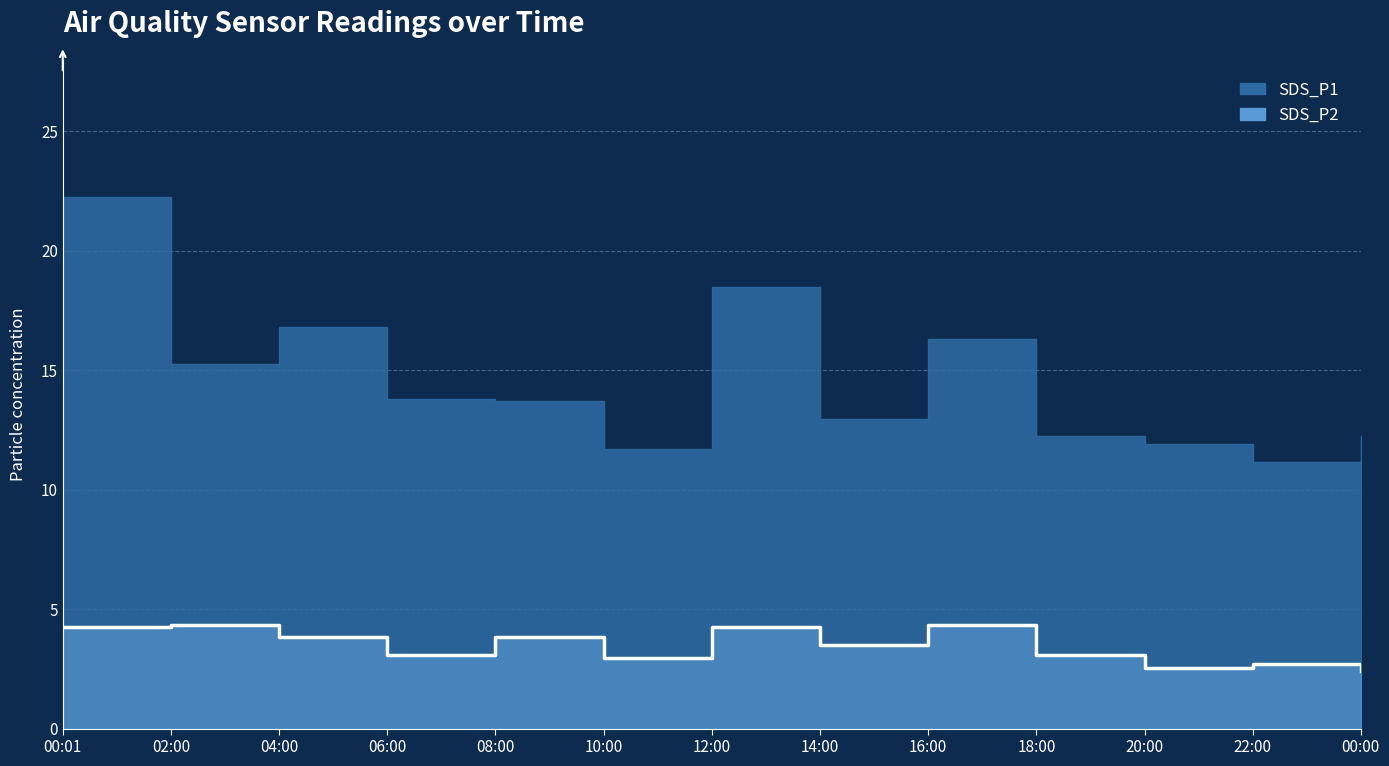

What is the difference between the second highest and minimum values?

1.9